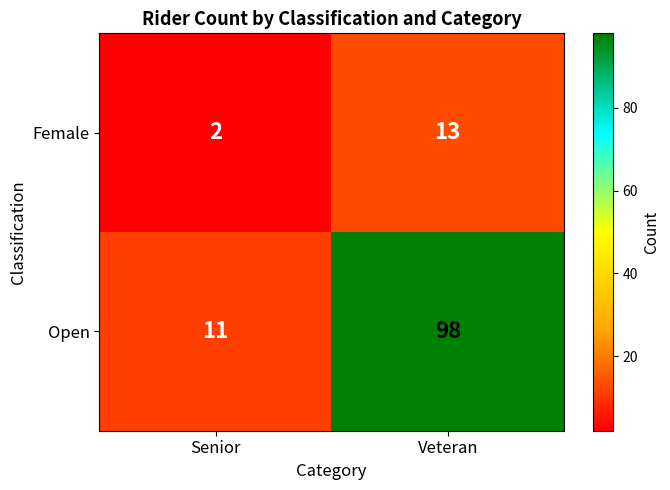

Which category has the highest value across all series?

Veteran